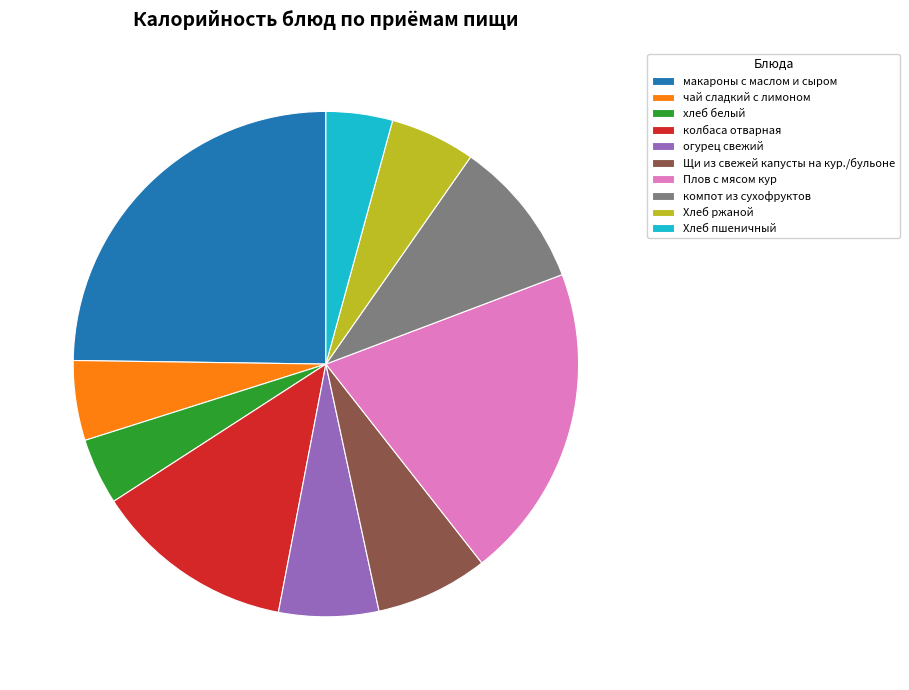

The огурец свежий slice represents 19% of the pie. True or false?

False